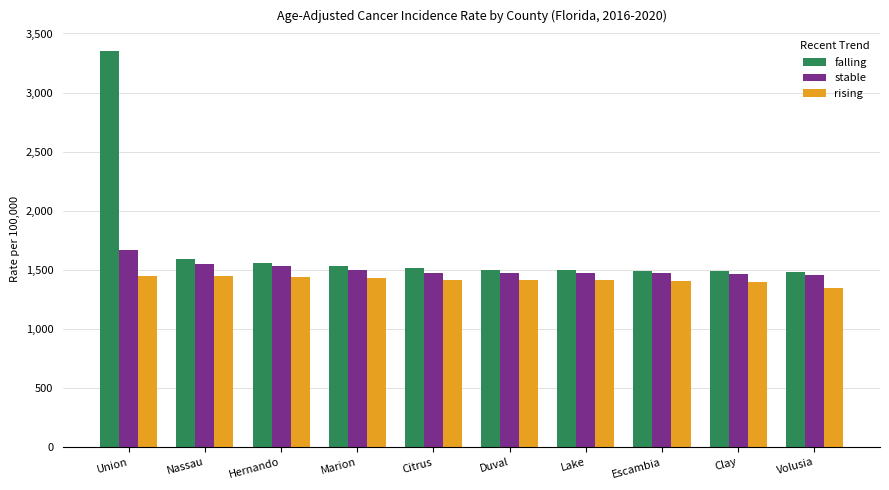

What is the maximum value shown in the chart?

3350.3